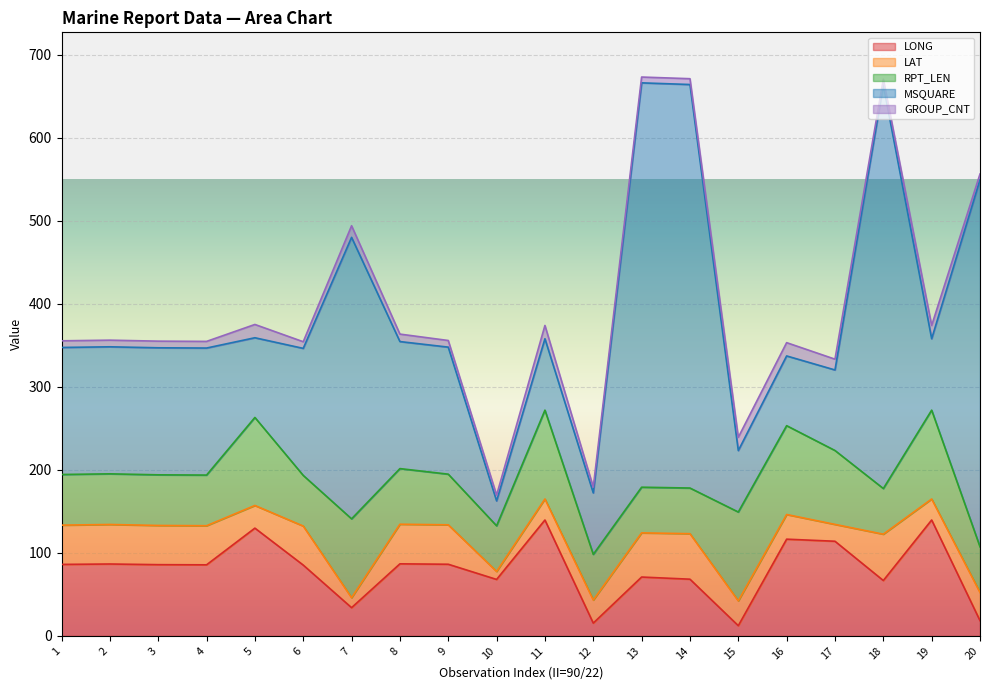

List the series in order of their peak value, highest first.

MSQUARE, LONG, RPT_LEN, LAT, GROUP_CNT